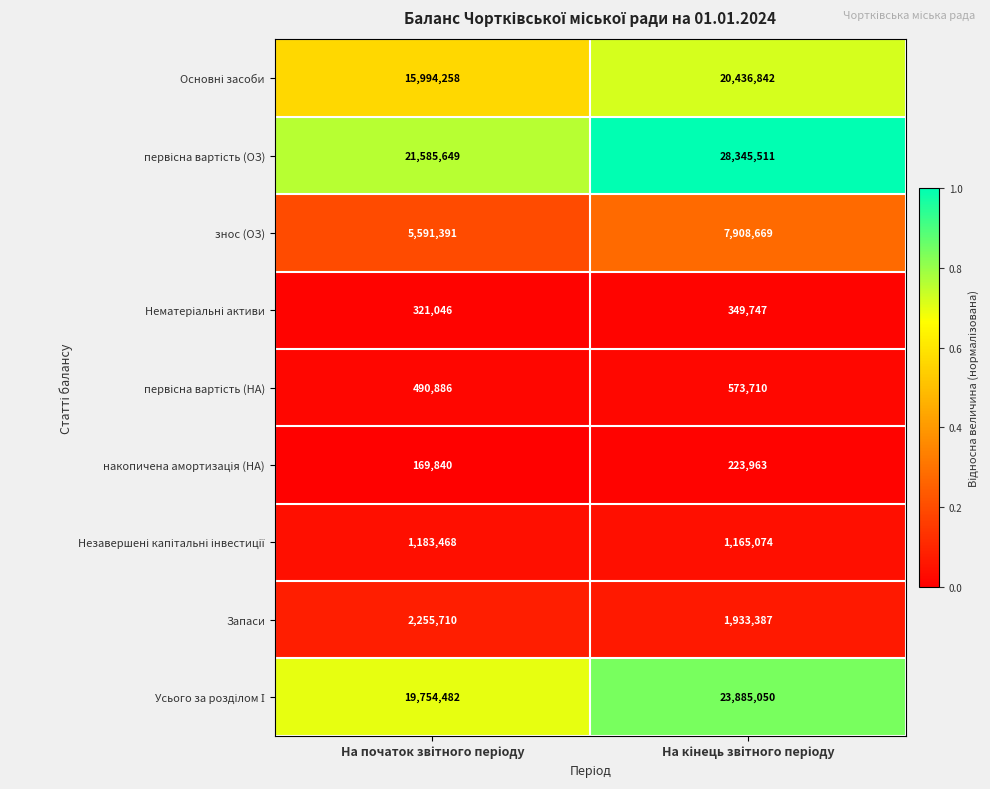

What is the minimum value shown in the chart?

169840